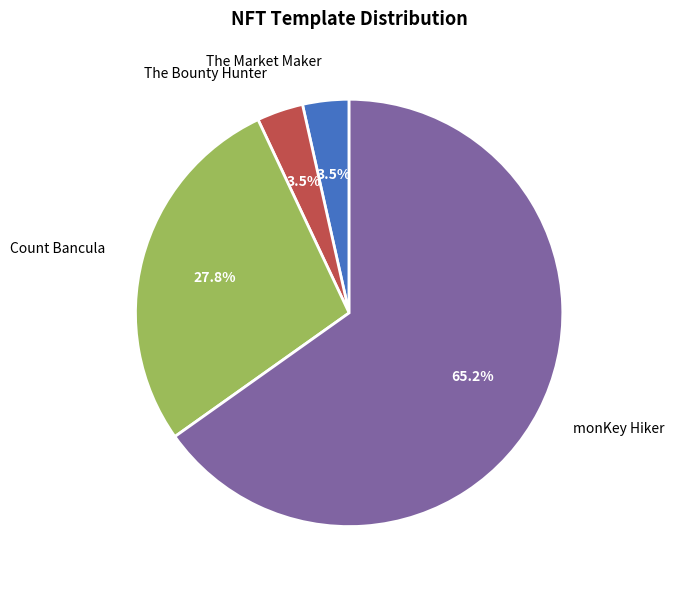

How many slices are in this pie chart?

4